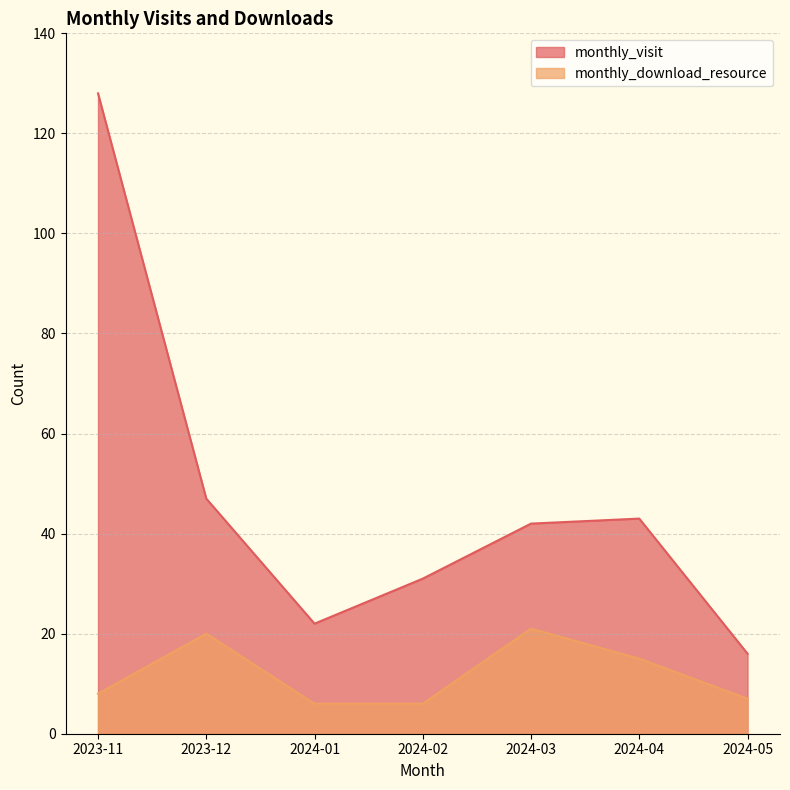

True or false: monthly_download_resource and monthly_visit cross at least once.

False